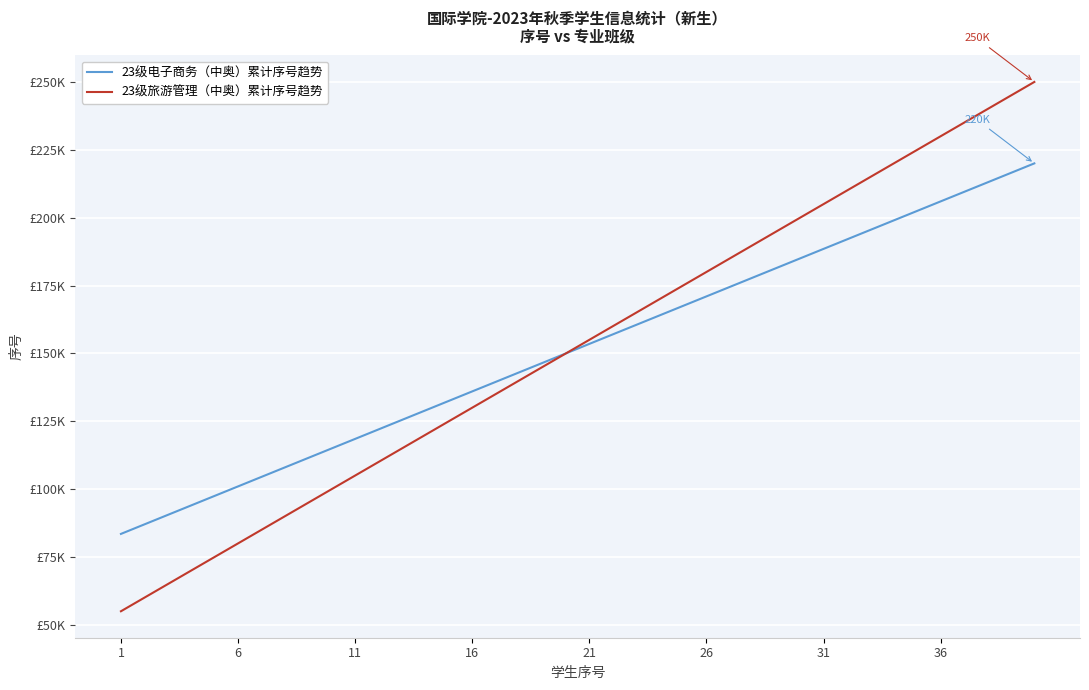

Reading left to right, what are all the values shown in this chart?

23级电子商务（中奥）累计序号趋势: 83500	87000	90500	94000	97500	101000	104500	108000	111500	115000	118500	122000	125500	129000	132500	136000	139500	143000	146500	150000	153500	157000	160500	164000	167500	171000	174500	178000	181500	185000	188500	192000	195500	199000	202500	206000	209500	213000	216500	220000
23级旅游管理（中奥）累计序号趋势: 55000	60000	65000	70000	75000	80000	85000	90000	95000	100000	105000	110000	115000	120000	125000	130000	135000	140000	145000	150000	155000	160000	165000	170000	175000	180000	185000	190000	195000	200000	205000	210000	215000	220000	225000	230000	235000	240000	245000	250000